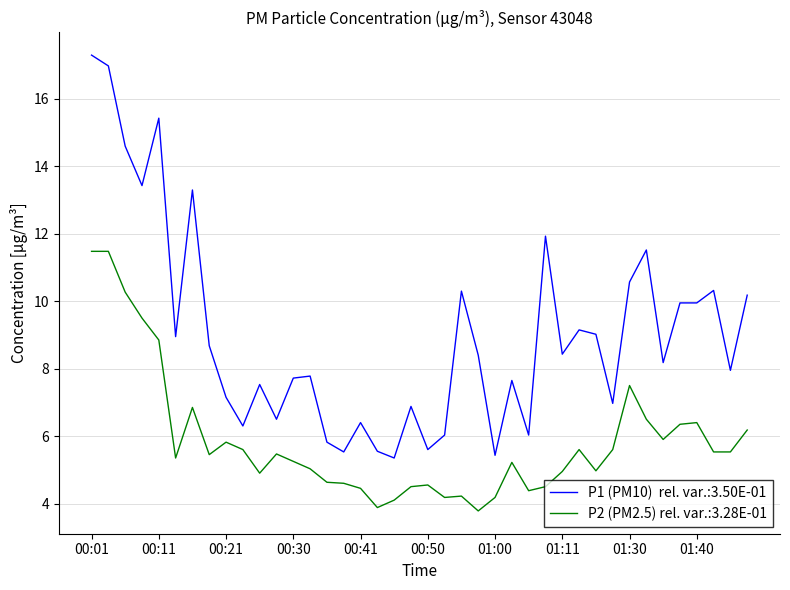

What is the greatest value displayed?

17.3